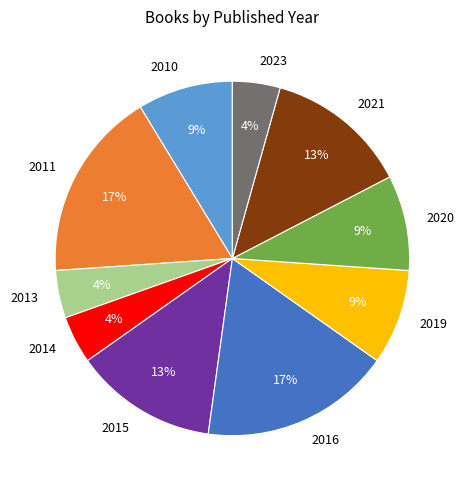

Is there a majority slice in this chart?

No